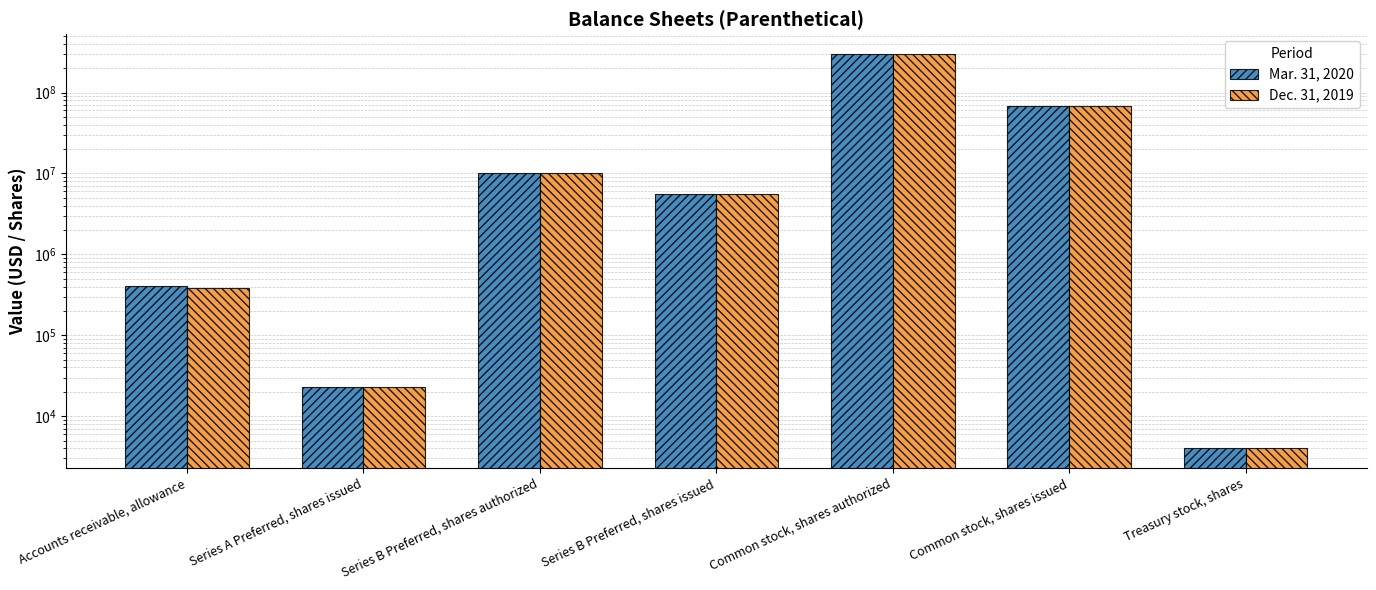

What are all the series names shown in the legend?

Mar. 31, 2020, Dec. 31, 2019